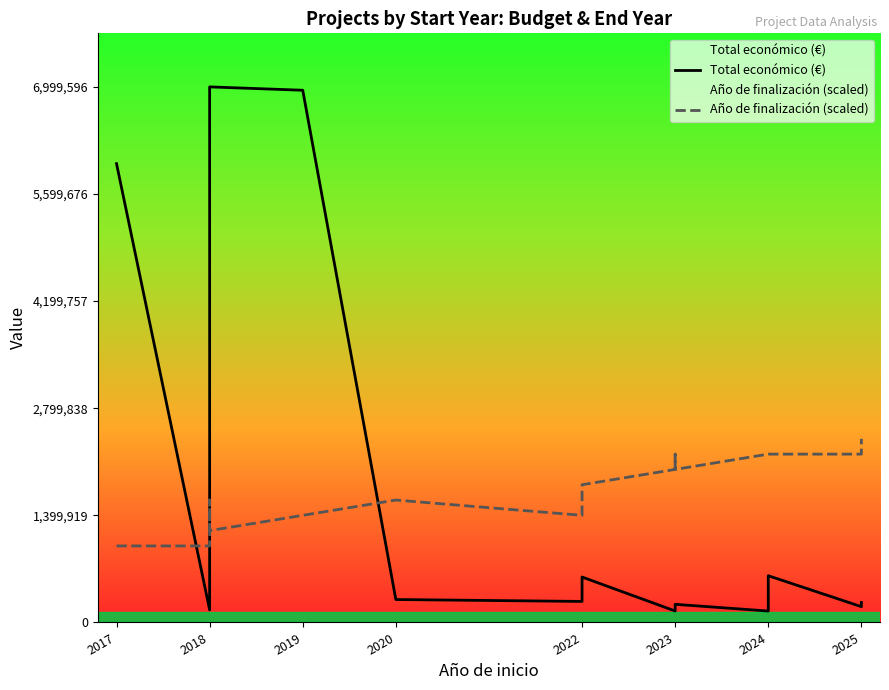

Rank the series by their maximum value, from lowest to highest.

Año de finalización (scaled), Total económico (€)